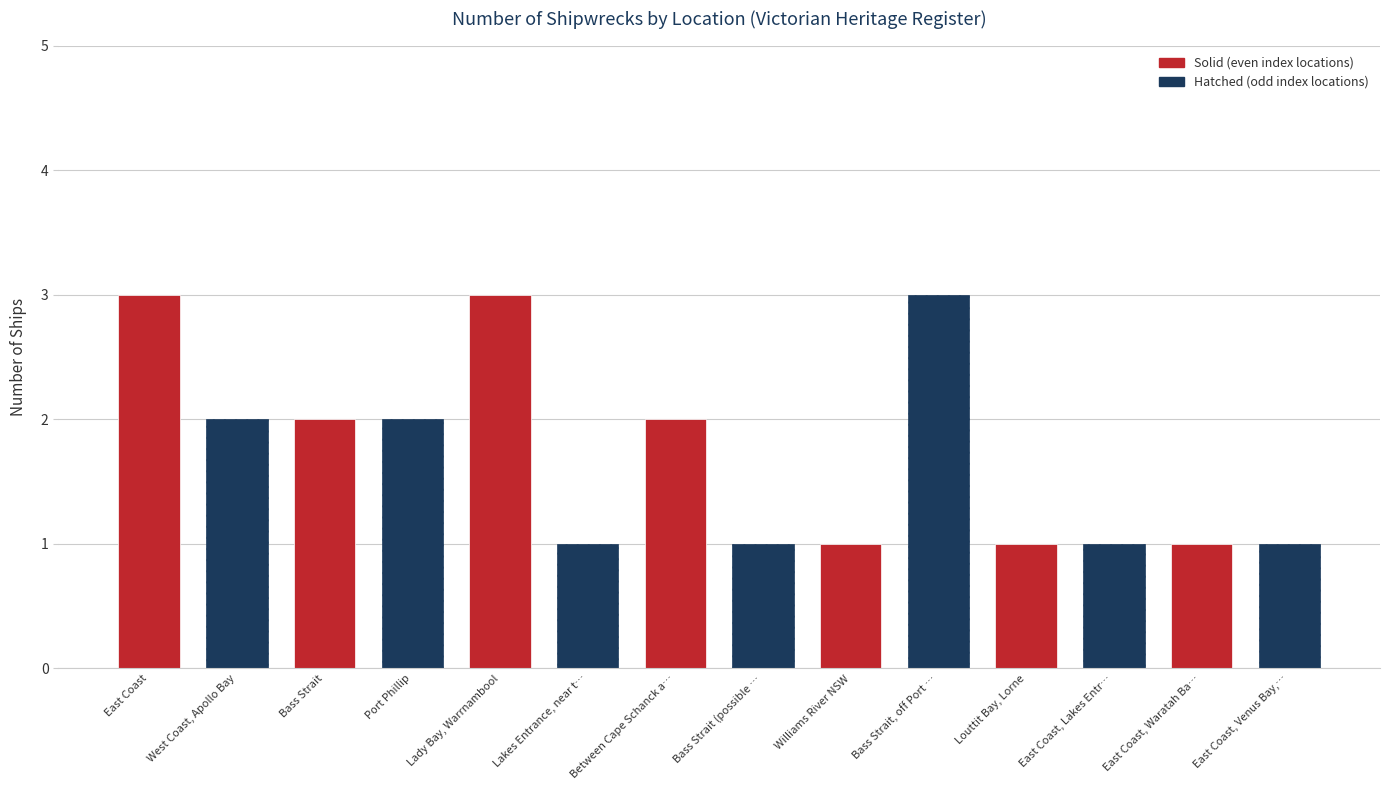

Is it true that the value at Port Phillip is 0?

False